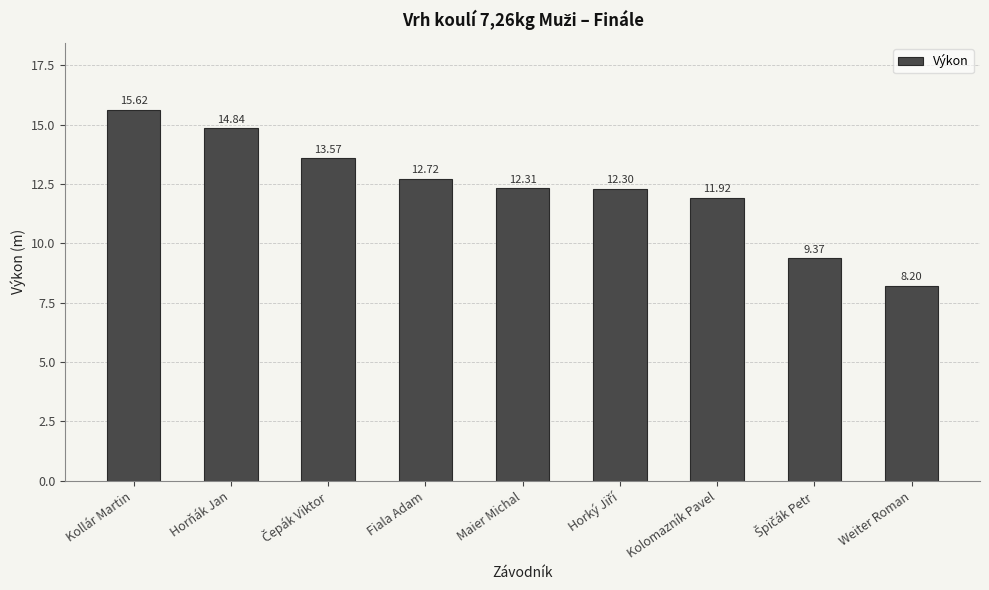

Is it true that the value at Fiala Adam is 12.7?

True